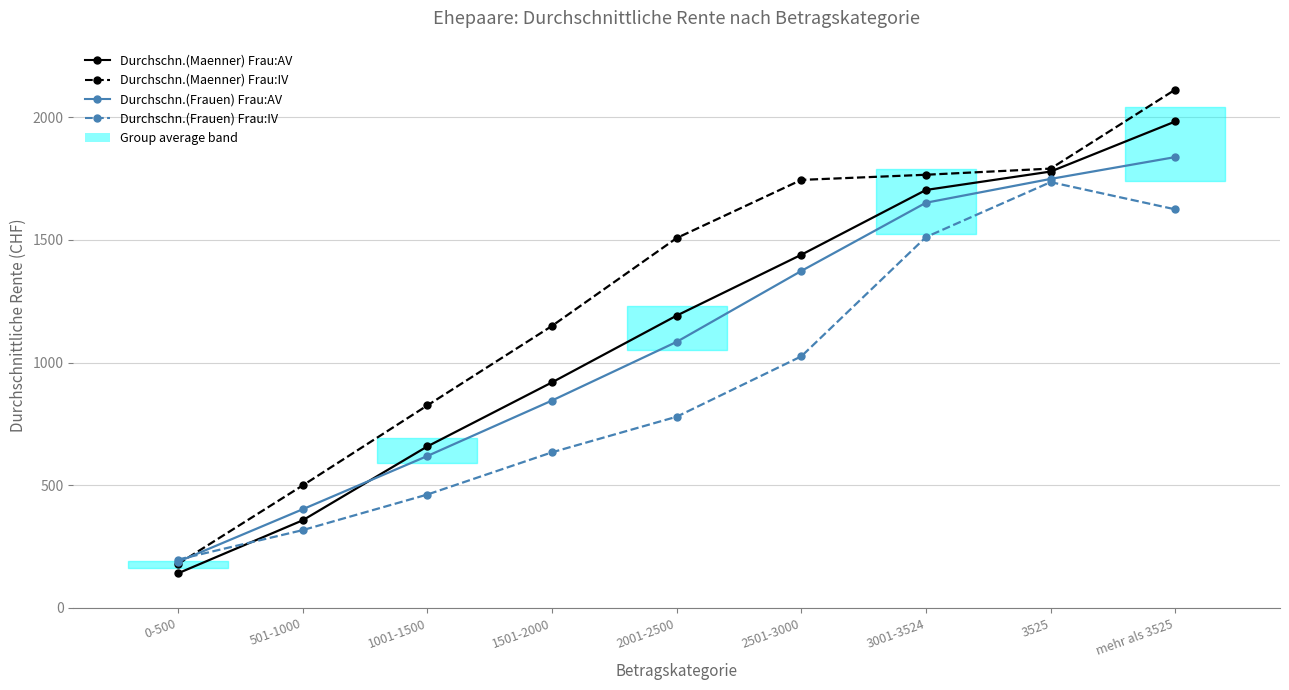

What is the sum of all Durchschn.(Frauen) Frau:IV values?

8284